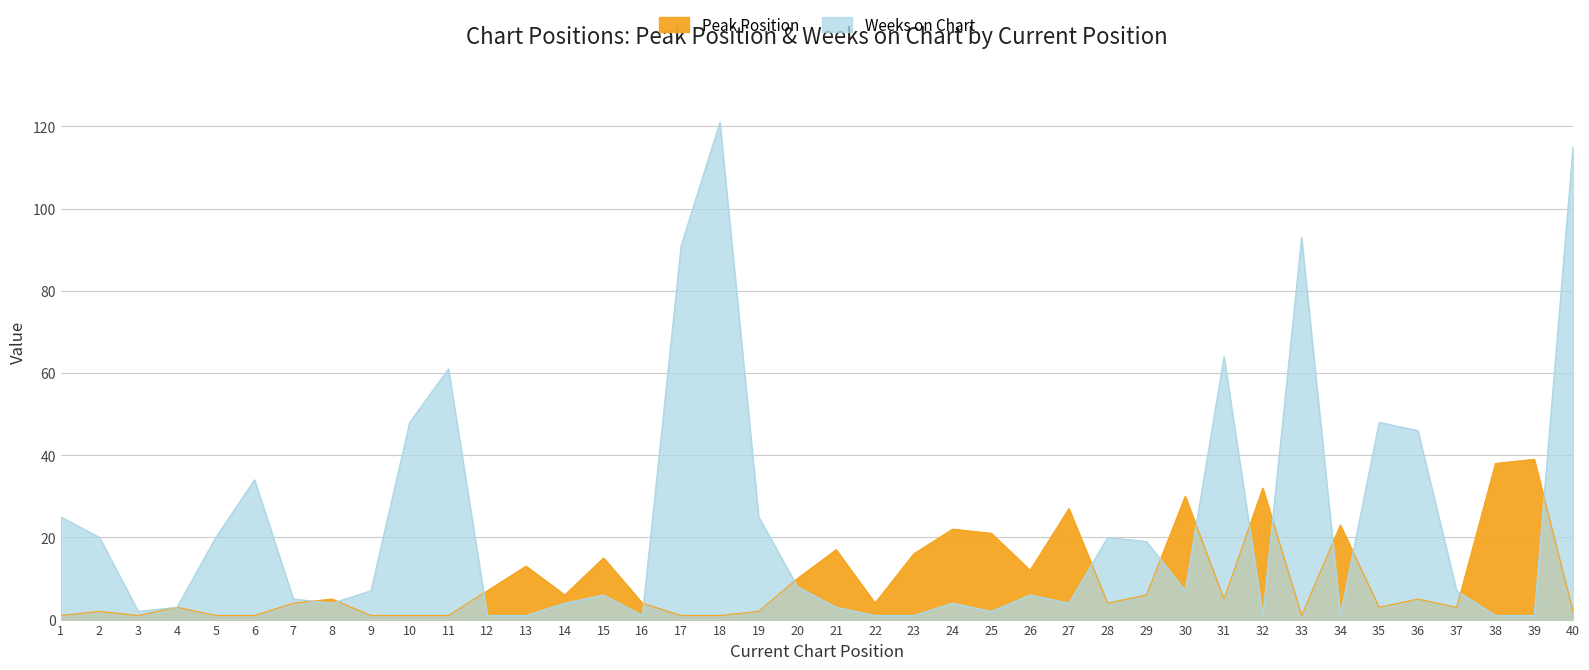

How many series are shown in this chart?

2